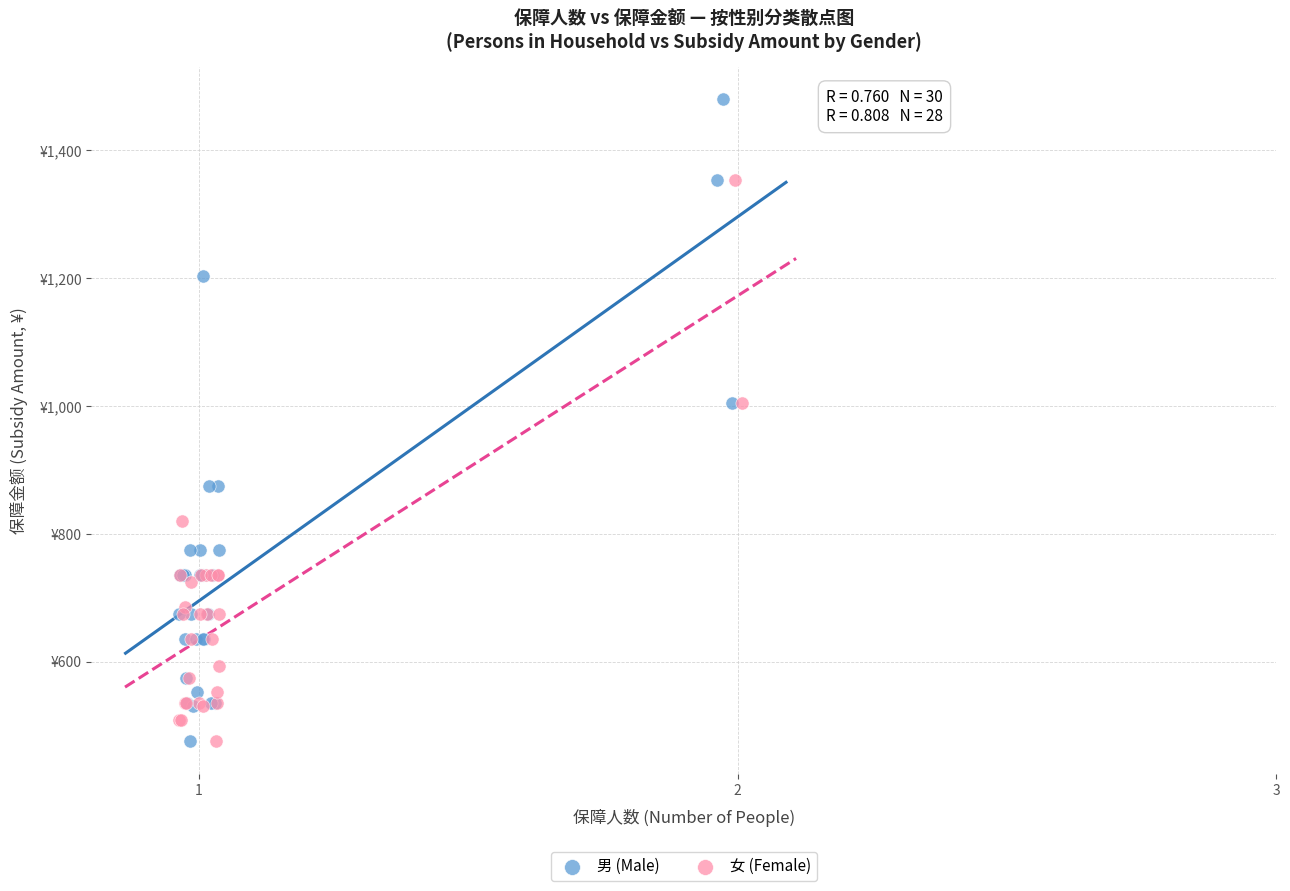

What are all the series names shown in the legend?

男 (Male), 女 (Female)